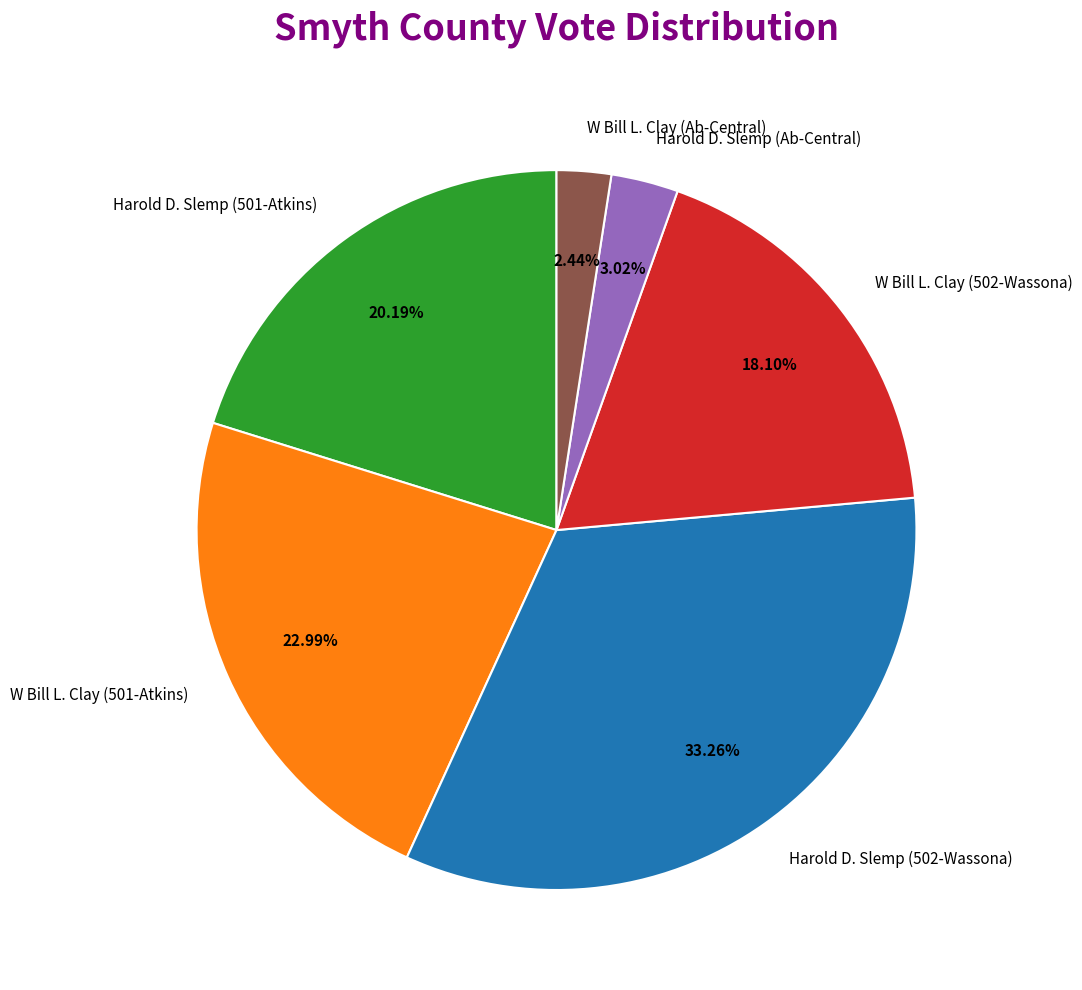

True or false: Harold D. Slemp (501-Atkins) accounts for 14% of the total.

False